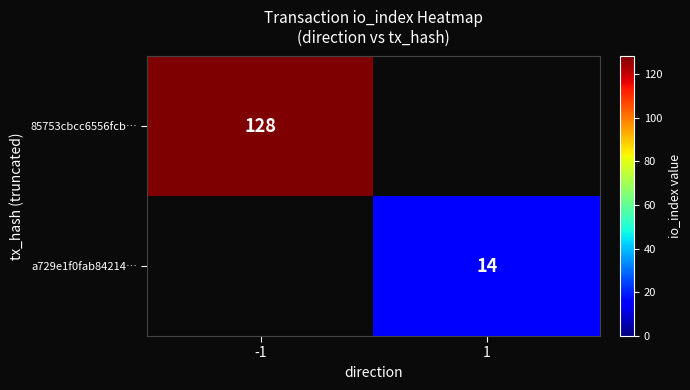

Is it true that 85753cbcc6556fcb… equals 128 at -1?

True